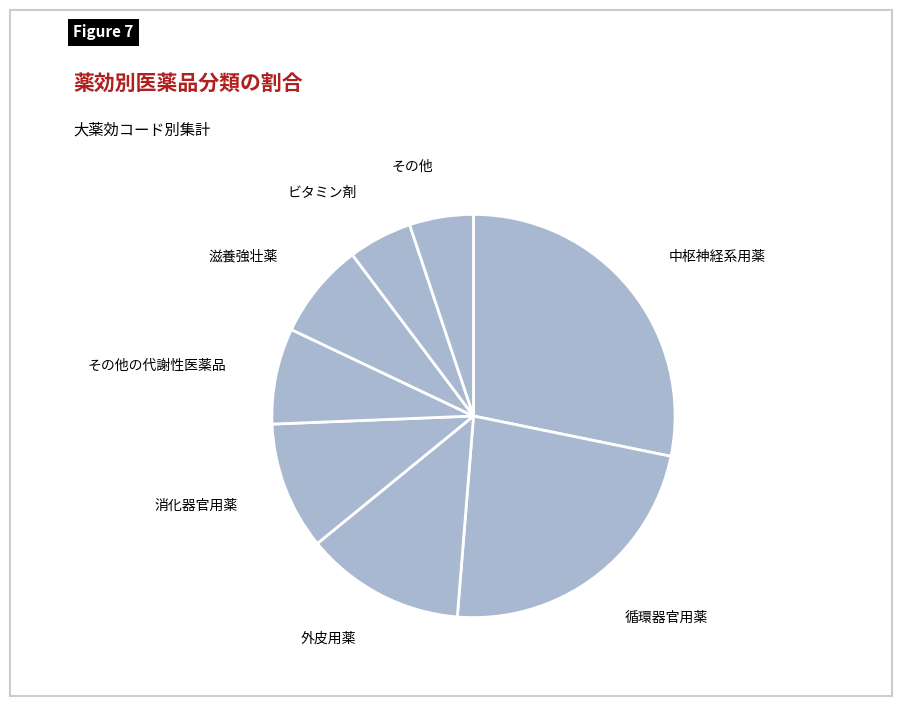

Count the number of slices in the pie.

8